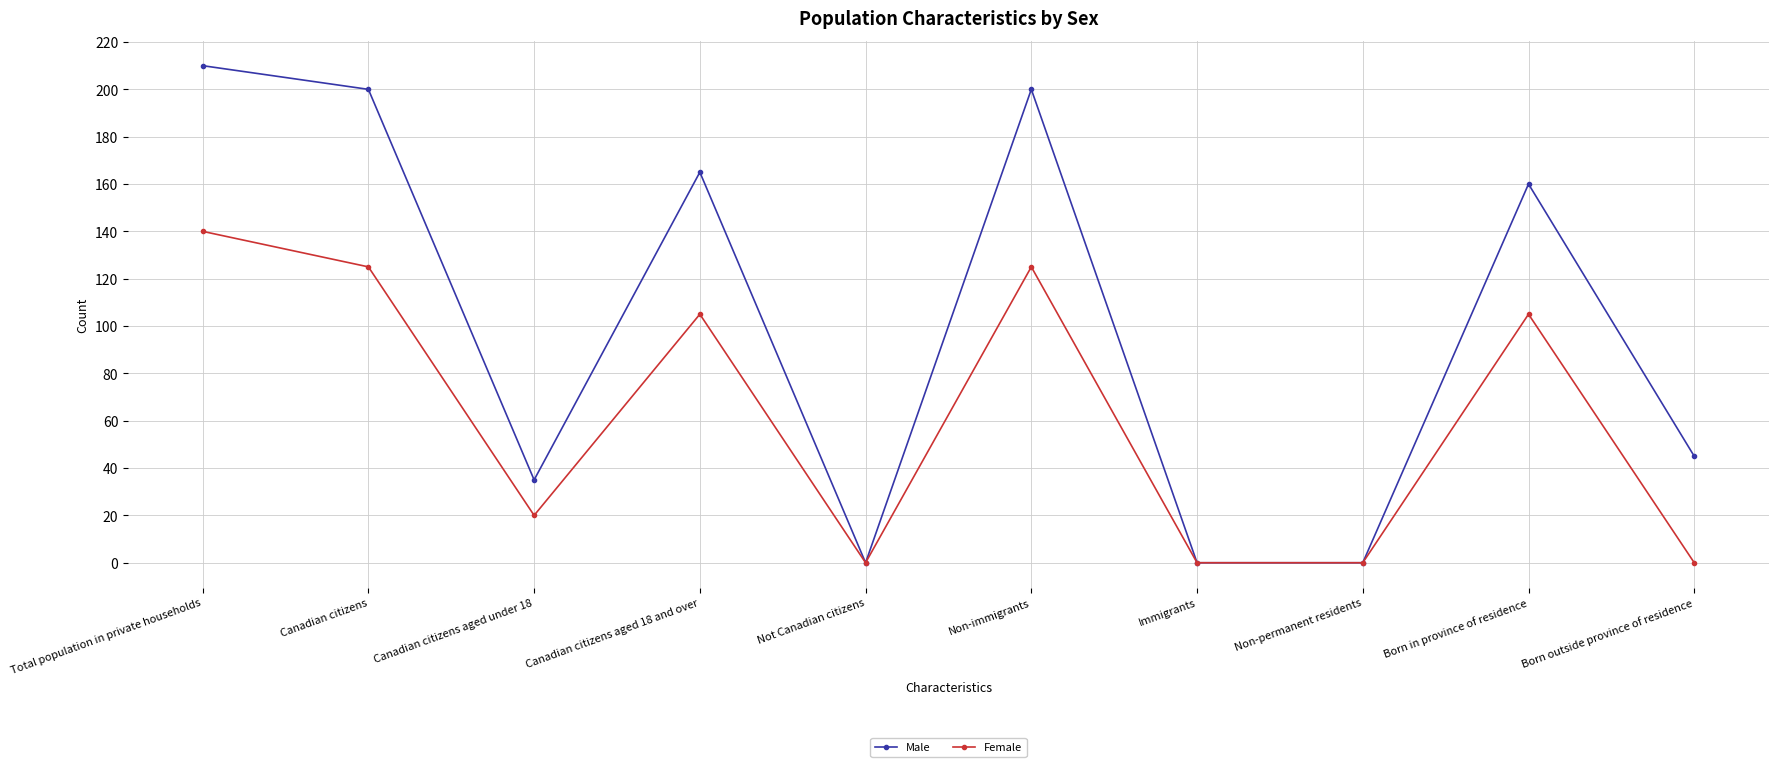

The Male series shows -103 at Not Canadian citizens. True or false?

False